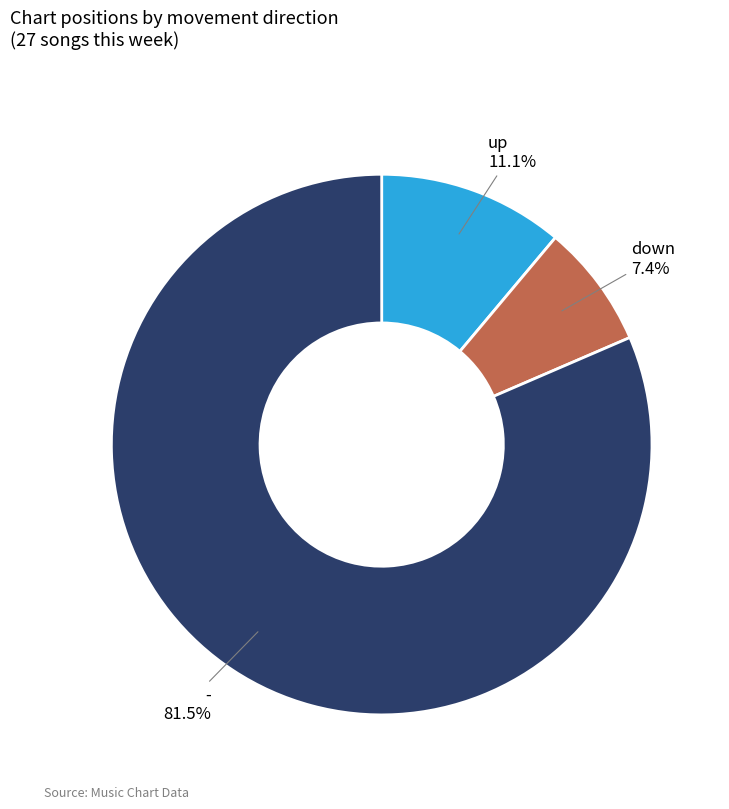

Does any single category account for the majority?

Yes